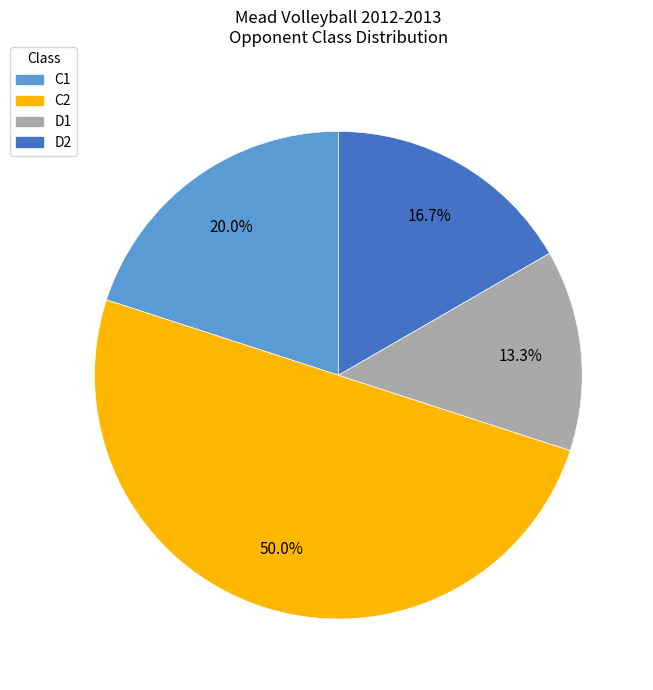

To the nearest percent, what portion does D2 represent?

17%